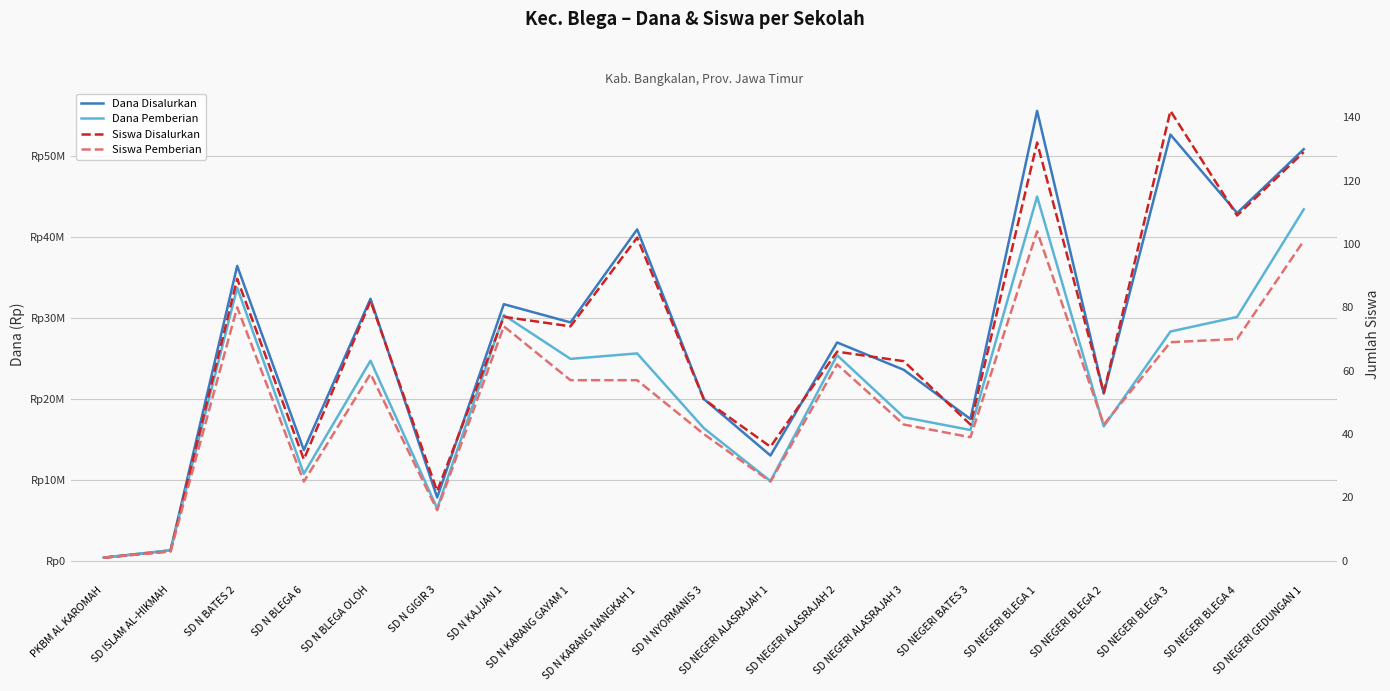

At which category does Siswa Disalurkan reach its first local peak?

SD N BATES 2